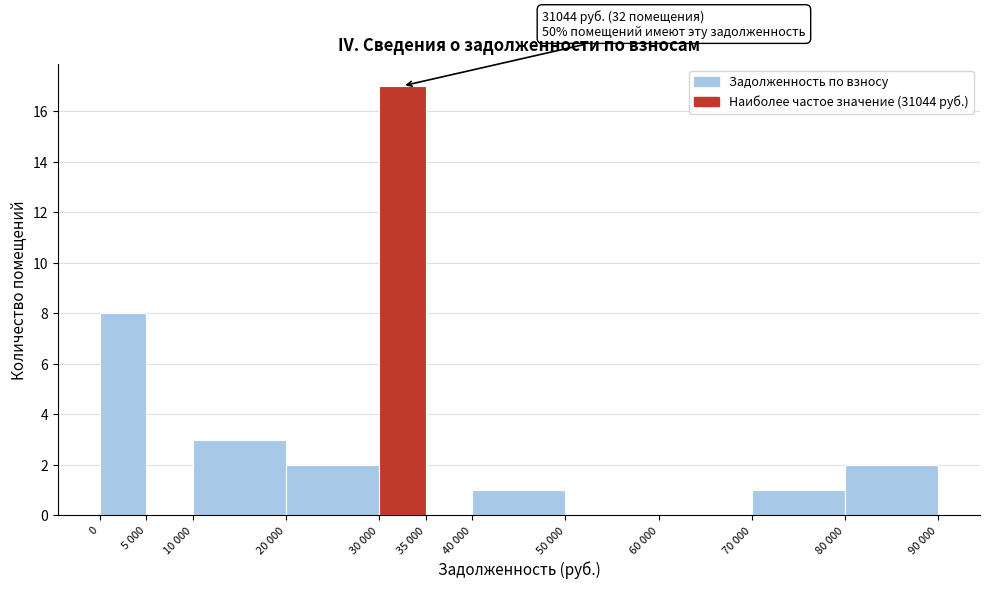

Which label corresponds to the largest value in the chart?

30 000